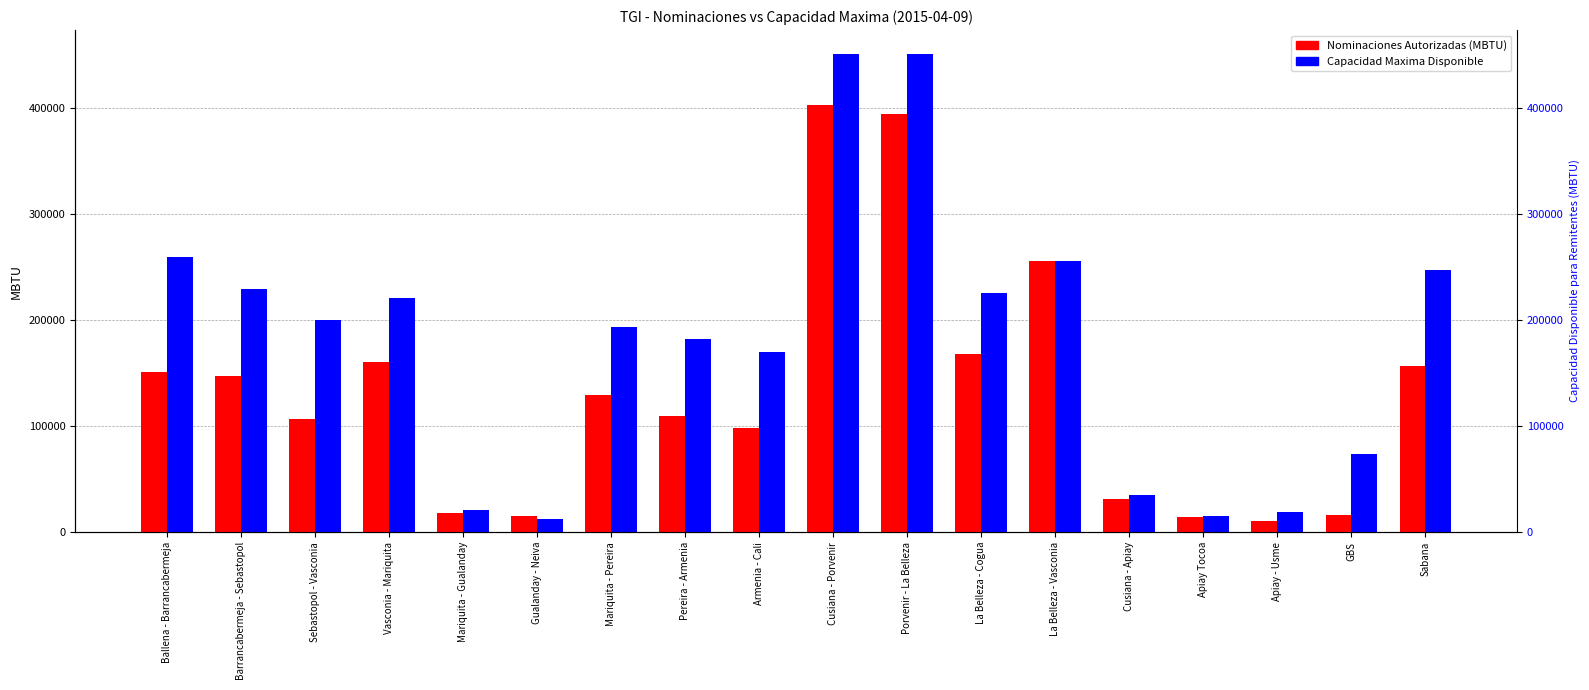

Reading left to right, what are all the values shown in this chart?

Nominaciones Autorizadas (MBTU): Ballena - Barrancabermeja=150988.0	Barrancabermeja - Sebastopol=147289.0	Sebastopol - Vasconia=106606.0	Vasconia - Mariquita=160394.0	Mariquita - Gualanday=17505.0	Gualanday - Neiva=14987.0	Mariquita - Pereira=129198.0	Pereira - Armenia=109089.0	Armenia - Cali=97608.0	Cusiana - Porvenir=402349.0	Porvenir - La Belleza=393938.0	La Belleza - Cogua=168048.0	La Belleza - Vasconia=255200.1	Cusiana - Apiay=31386.0	Apiay Tocoa=14339.0	Apiay - Usme=10722.0	GBS=16328.0	Sabana=156766.0
Capacidad Maxima Disponible: Ballena - Barrancabermeja=259329.5	Barrancabermeja - Sebastopol=229231.8	Sebastopol - Vasconia=200328.7	Vasconia - Mariquita=220713.6	Mariquita - Gualanday=21036.8	Gualanday - Neiva=12645.0	Mariquita - Pereira=193124.4	Pereira - Armenia=181628.9	Armenia - Cali=170133.4	Cusiana - Porvenir=450623.6	Porvenir - La Belleza=450623.6	La Belleza - Cogua=225762.4	La Belleza - Vasconia=255200.1	Cusiana - Apiay=34489.2	Apiay Tocoa=15371.4	Apiay - Usme=19218.8	GBS=73276.9	Sabana=247153.2